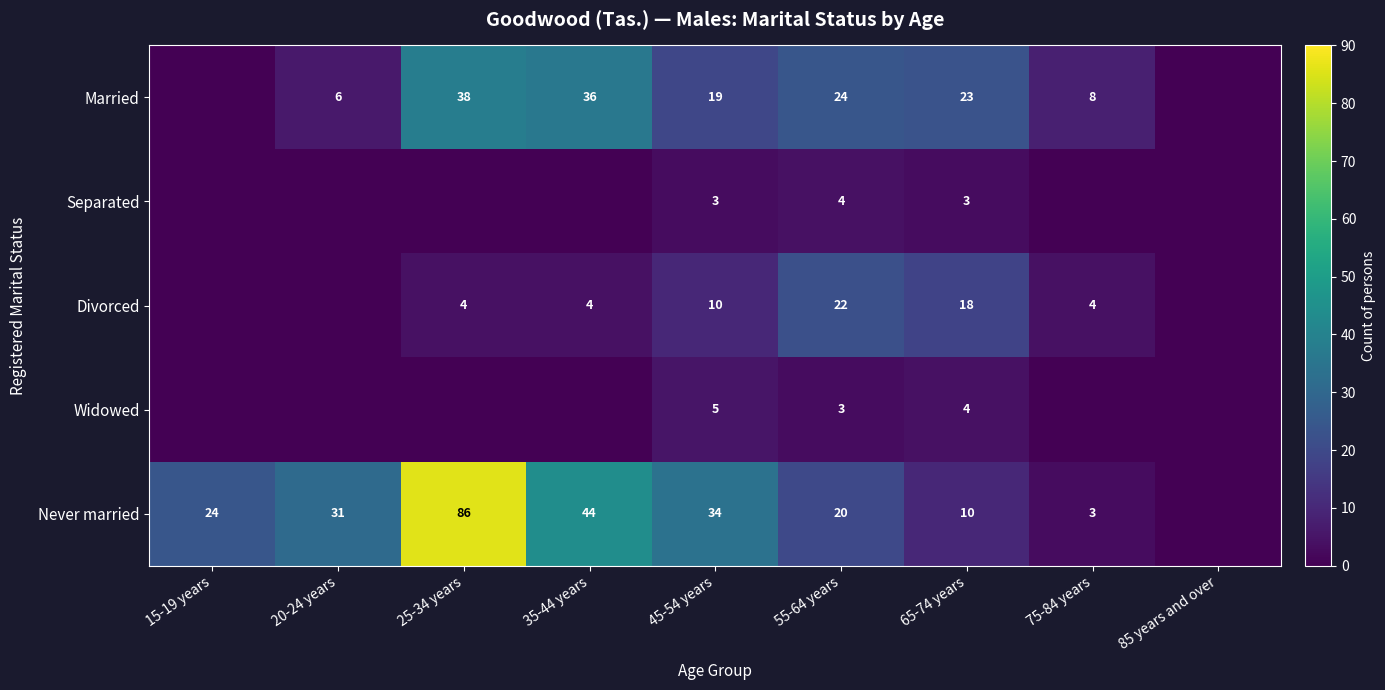

Is it true that Married equals 62 at 35-44 years?

False